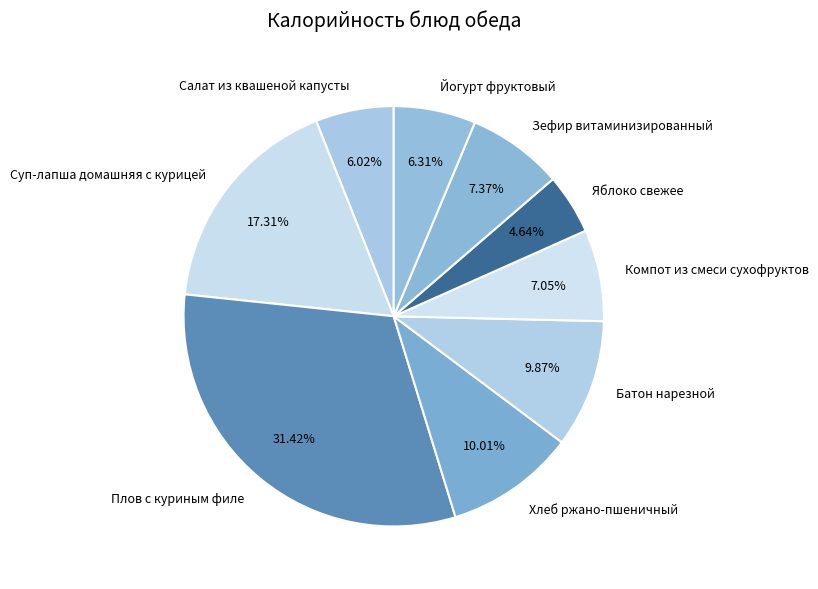

How much of the chart is everything except Йогурт фруктовый?

93.7%